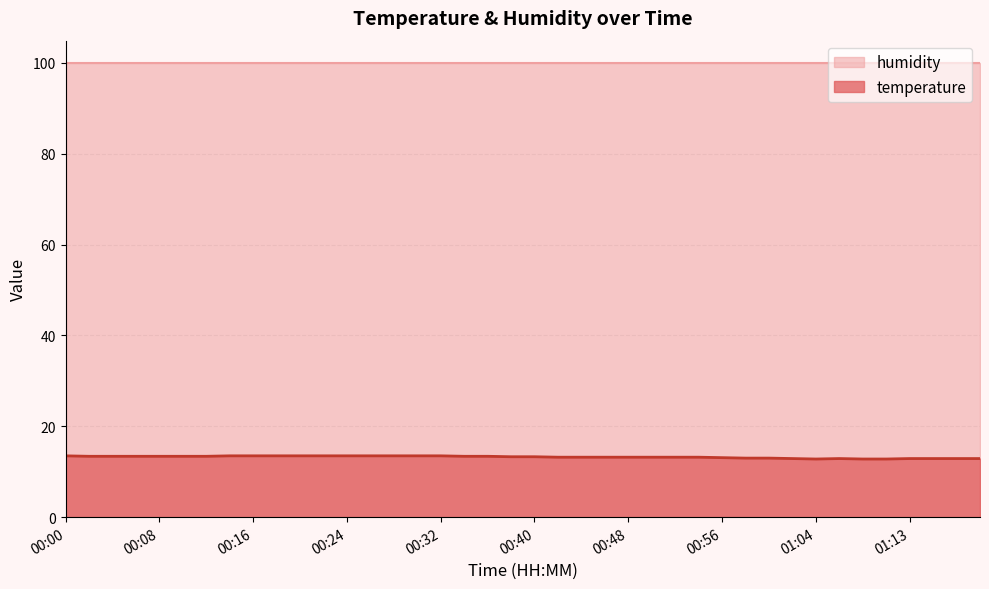

Rank the categories by value from lowest to highest.

01:04, 01:09, 01:11, 01:02, 01:07, 01:13, 01:15, 01:17, 01:19, 00:58, 01:00, 00:56, 00:42, 00:44, 00:46, 00:48, 00:50, 00:52, 00:54, 00:38, 00:40, 00:02, 00:04, 00:06, 00:08, 00:10, 00:12, 00:34, 00:36, 00:00, 00:14, 00:16, 00:18, 00:20, 00:22, 00:24, 00:26, 00:28, 00:30, 00:32